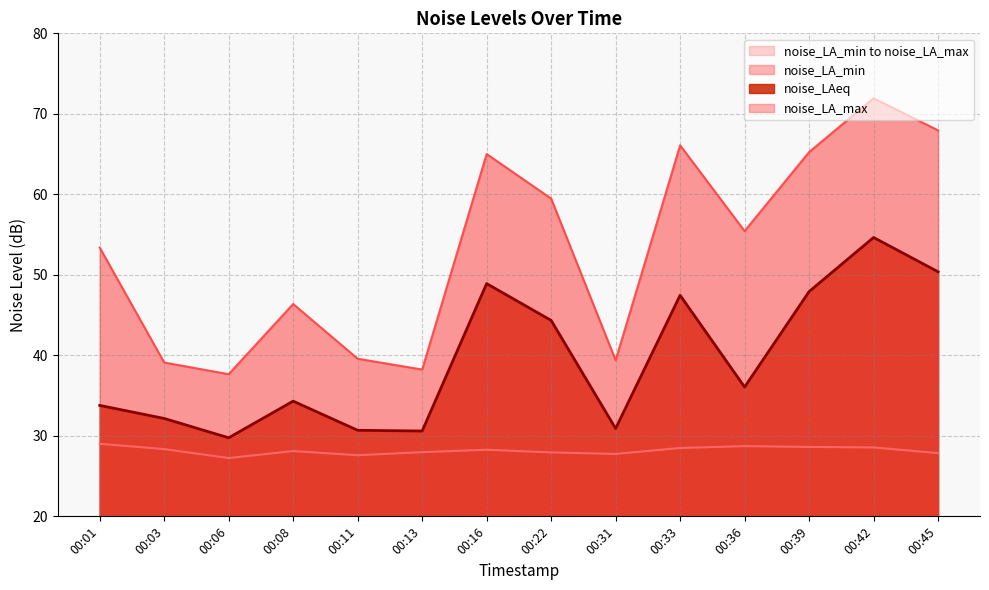

True or false: noise_LA_min and noise_LA_max cross at least once.

False